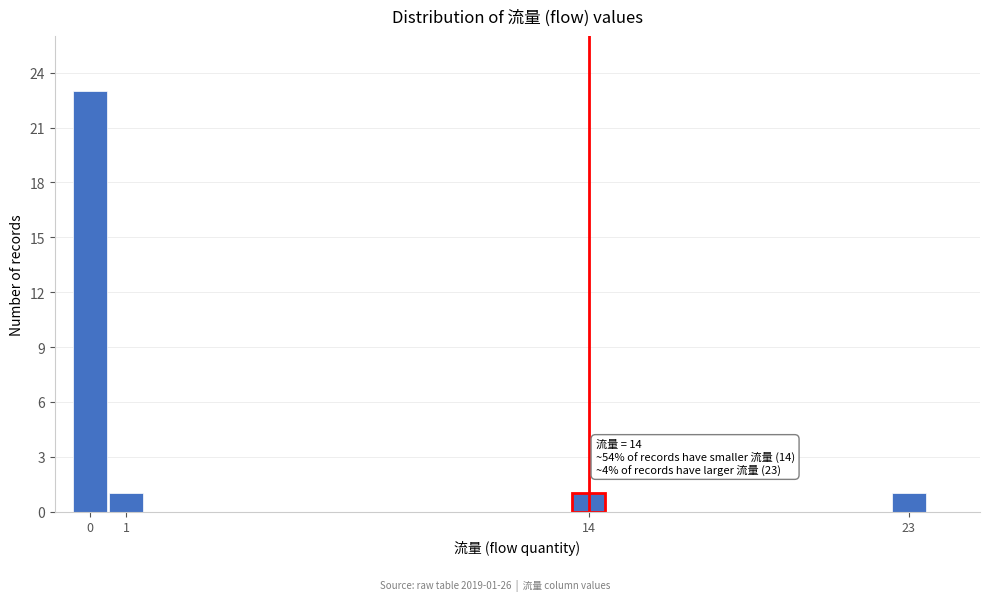

Which range on the x-axis has the tallest bar?

-0.5 to 0.5